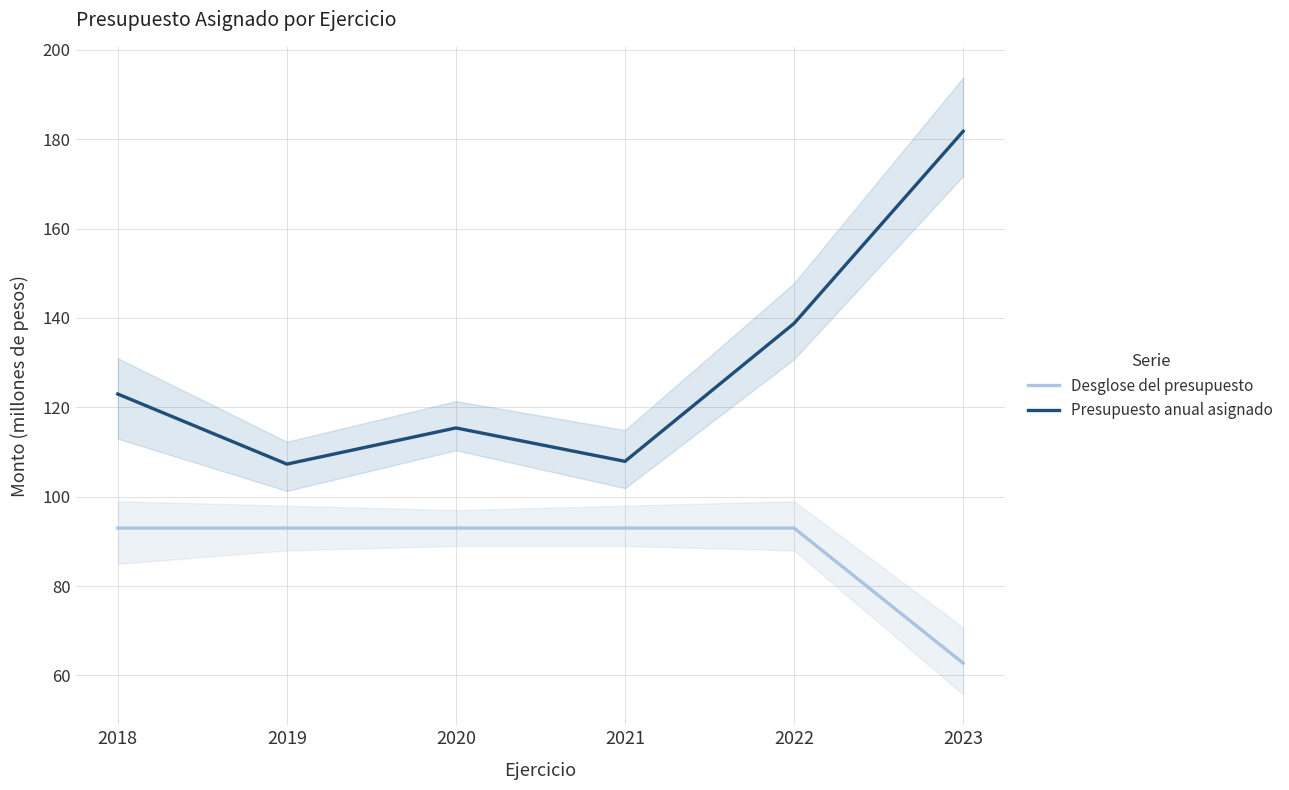

Reading right to left, extract all data points from this chart.

Presupuesto anual asignado: 181.8	138.8	107.9	115.4	107.3	123.0
Desglose del presupuesto: 62.7	93.0	93.0	93.0	93.0	93.0